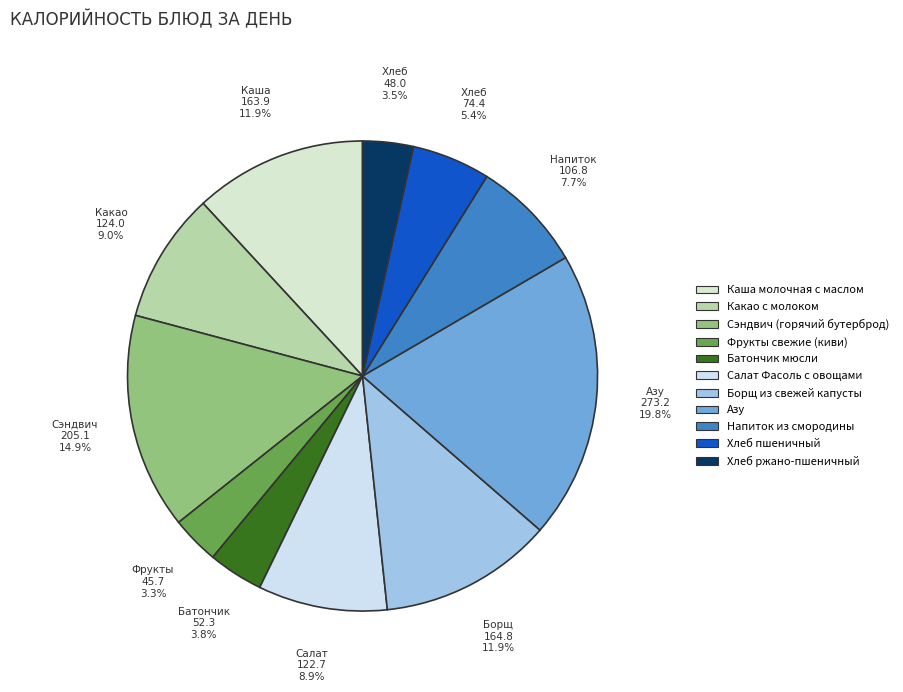

To the nearest percent, what is the average slice percentage?

9%